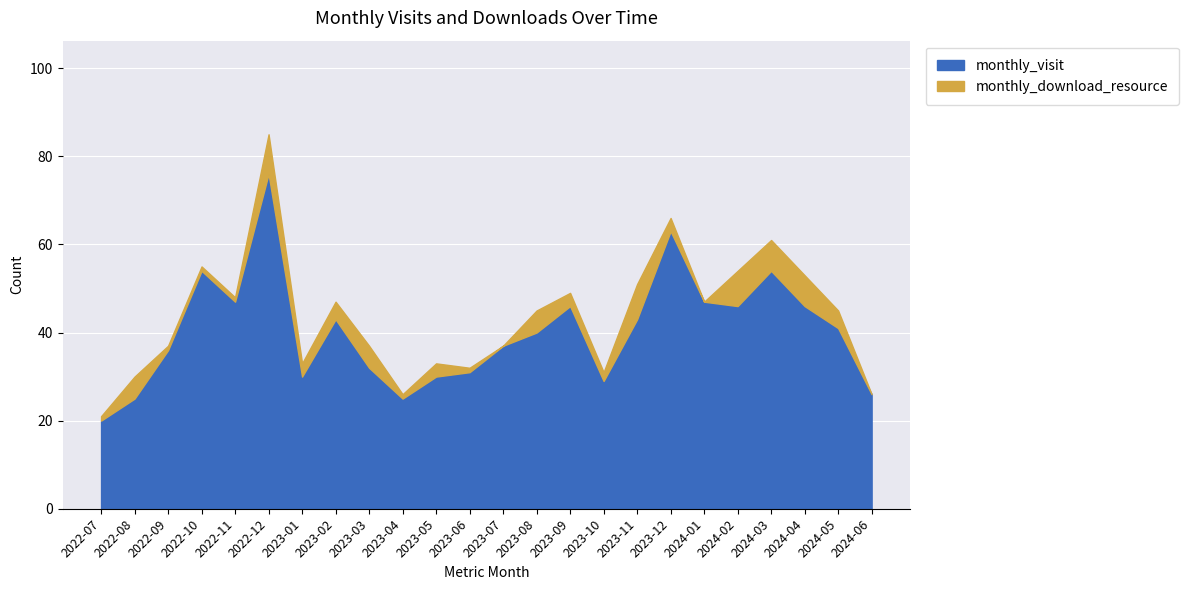

At which category does the data reach its first local valley?

2022-11